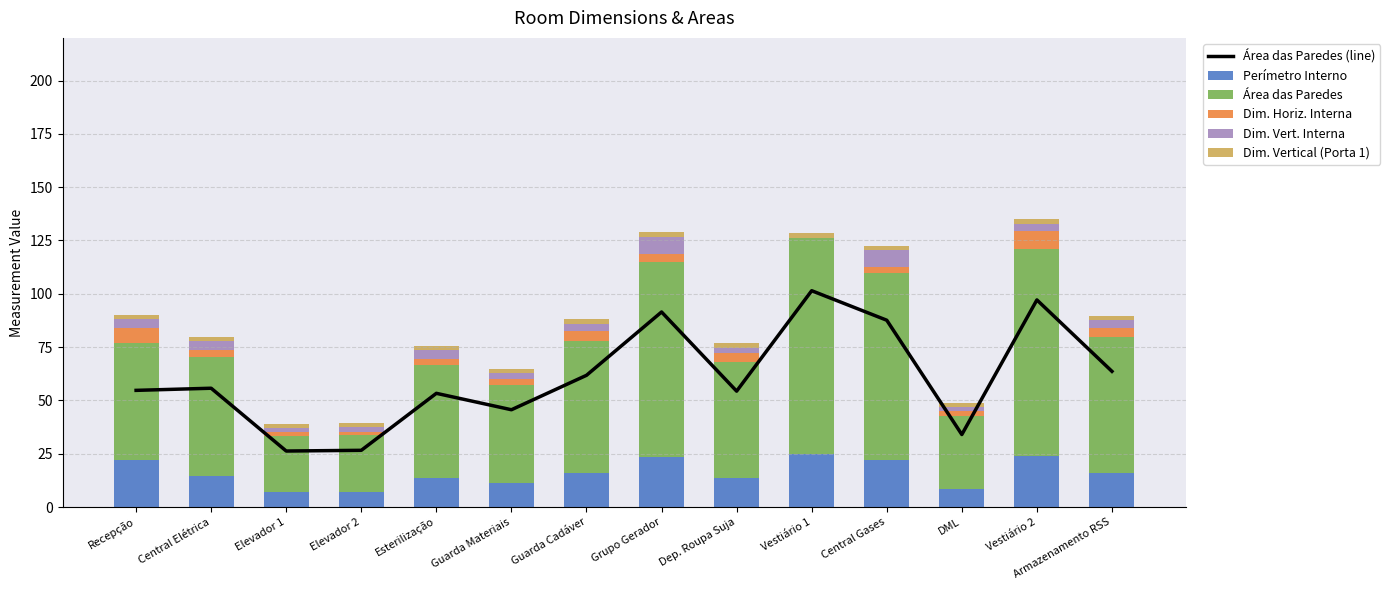

At which category does the chart reach its peak across all series?

Vestiário 1